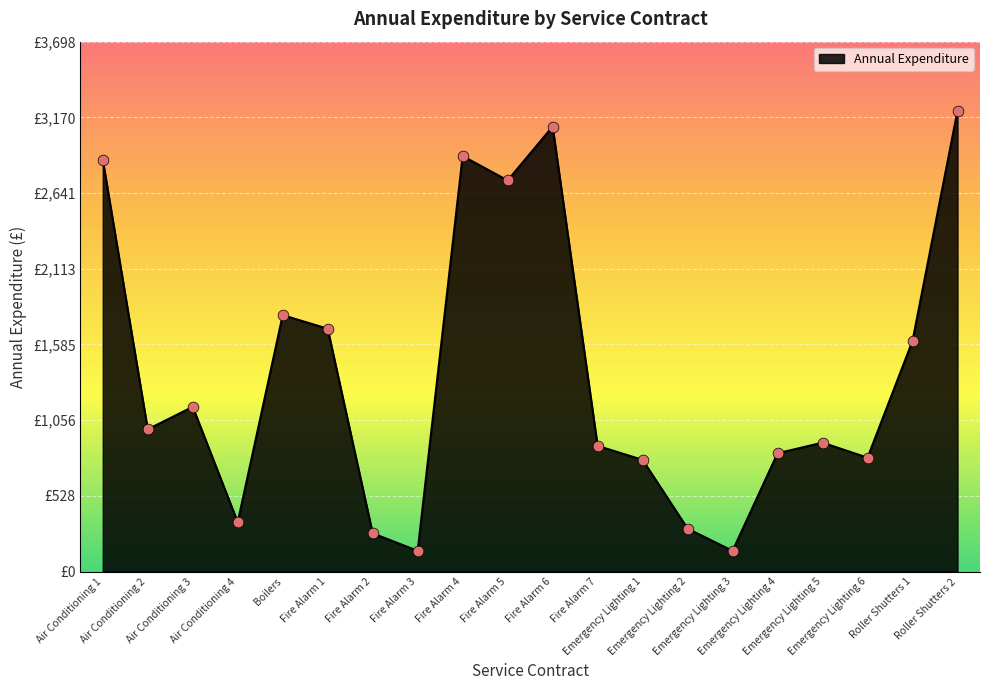

Between Emergency Lighting 5 and Roller Shutters 1, which is larger?

Roller Shutters 1